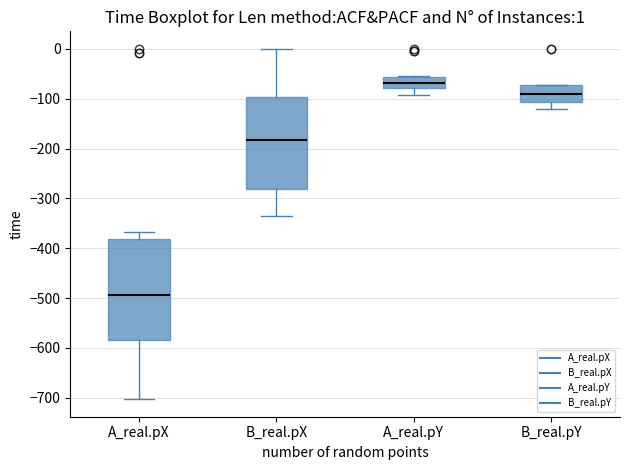

Which box's median line is the lowest?

A_real.pX